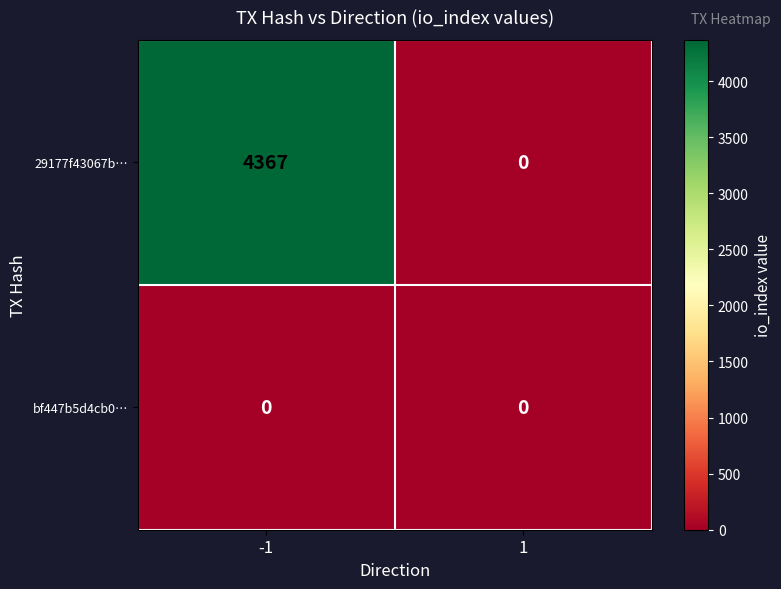

Reading right to left, what are all the values shown in this chart?

29177f43067b…: 0	4367
bf447b5d4cb0…: 0	0